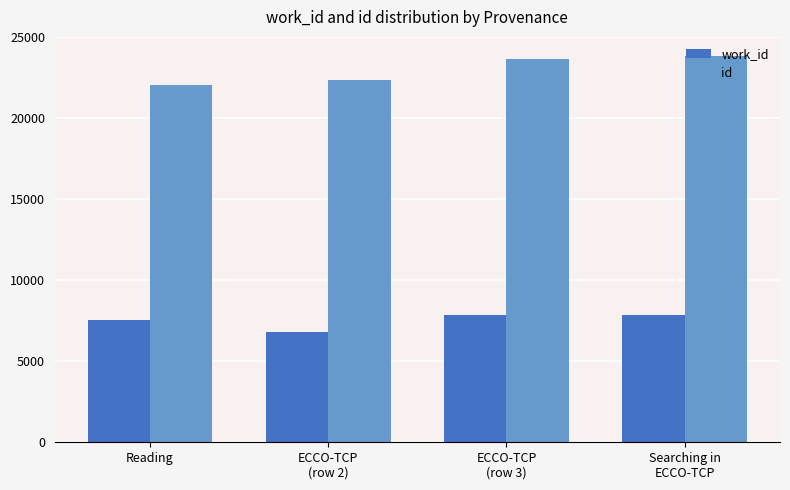

What is the minimum value for work_id?

6816